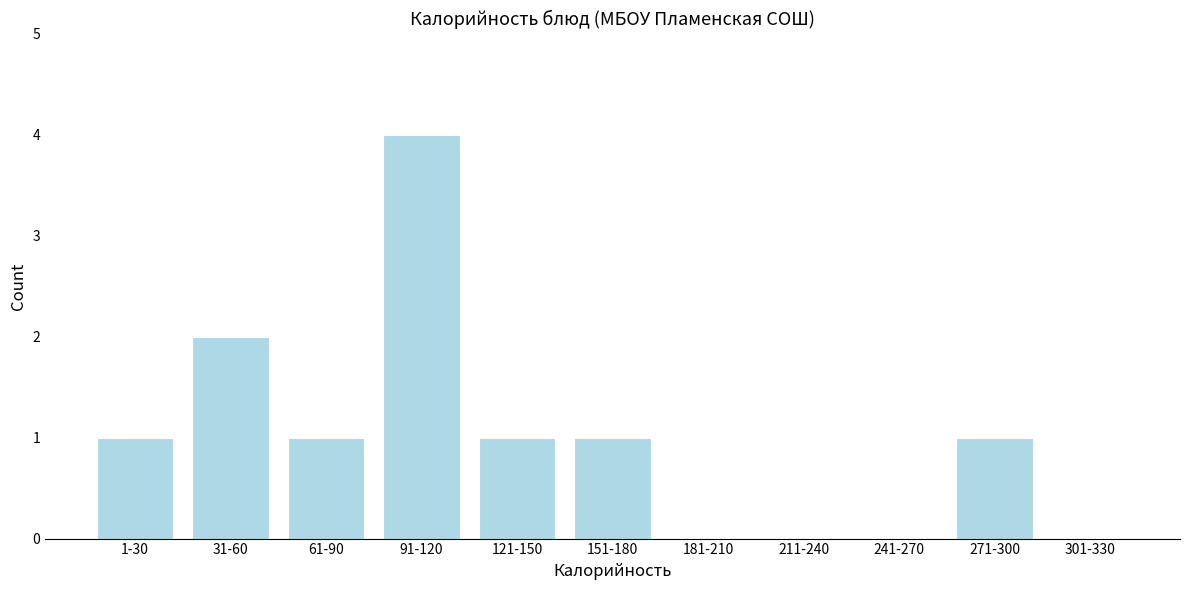

Reading right to left, transcribe all the data shown in this chart.

301-330=0	271-300=1	241-270=0	211-240=0	181-210=0	151-180=1	121-150=1	91-120=4	61-90=1	31-60=2	1-30=1